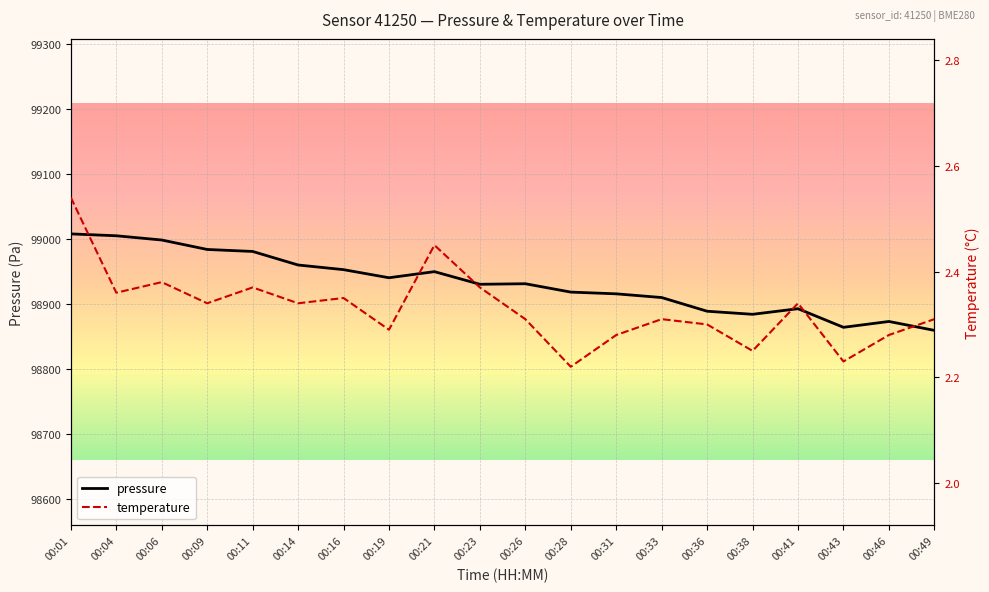

Which series has the largest range (max minus min)?

pressure